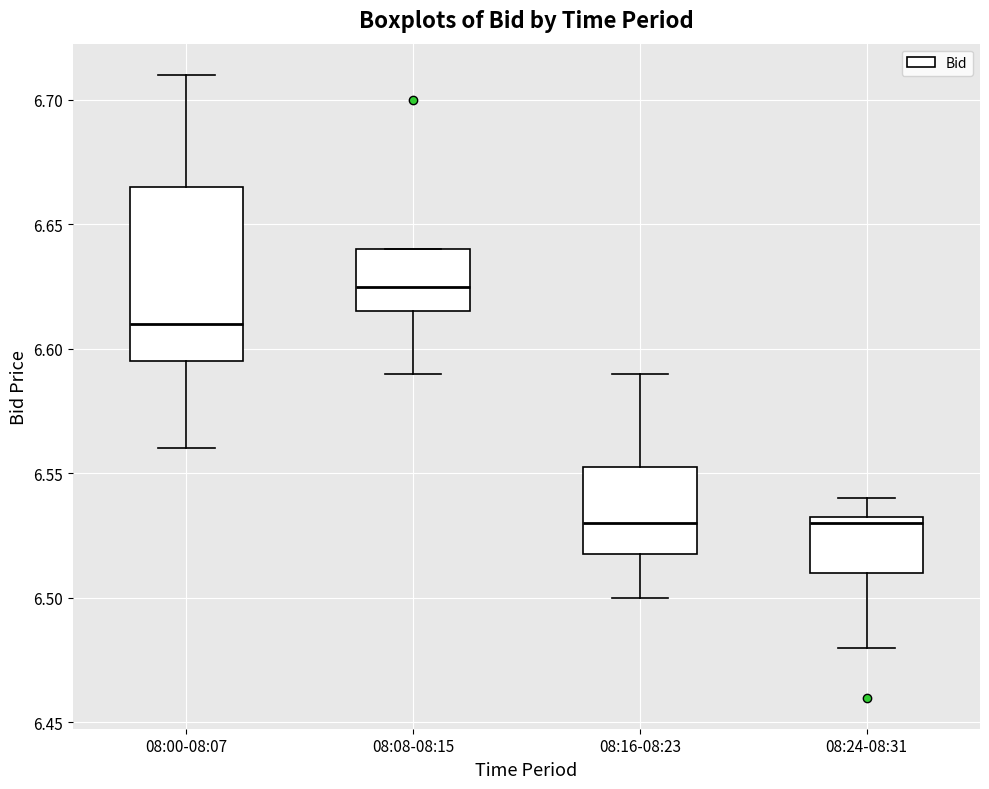

Where is the upper edge of the box for 08:00-08:07 on the y-axis? The values are not printed on the chart, so give them approximately, as read against the axis.

6.665